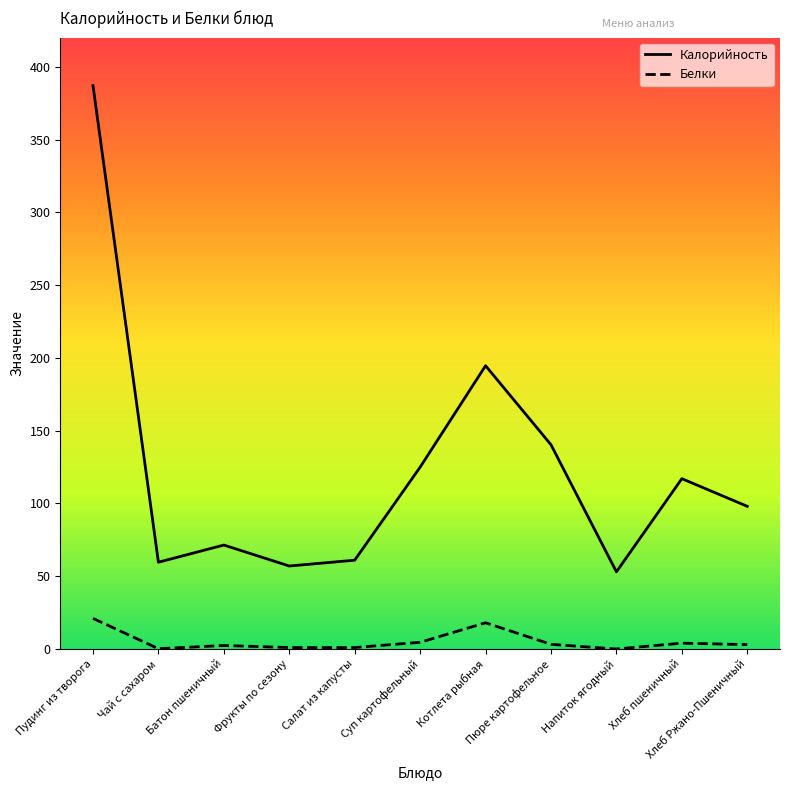

Which series has the widest spread of values?

Калорийность